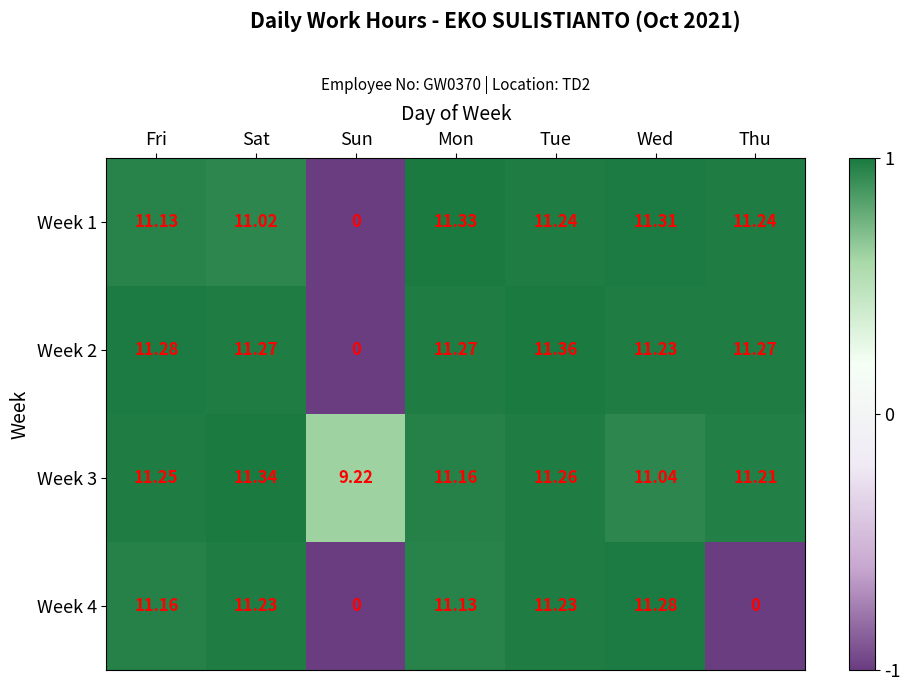

Which category has the lowest value in the Week 1 series?

Sun